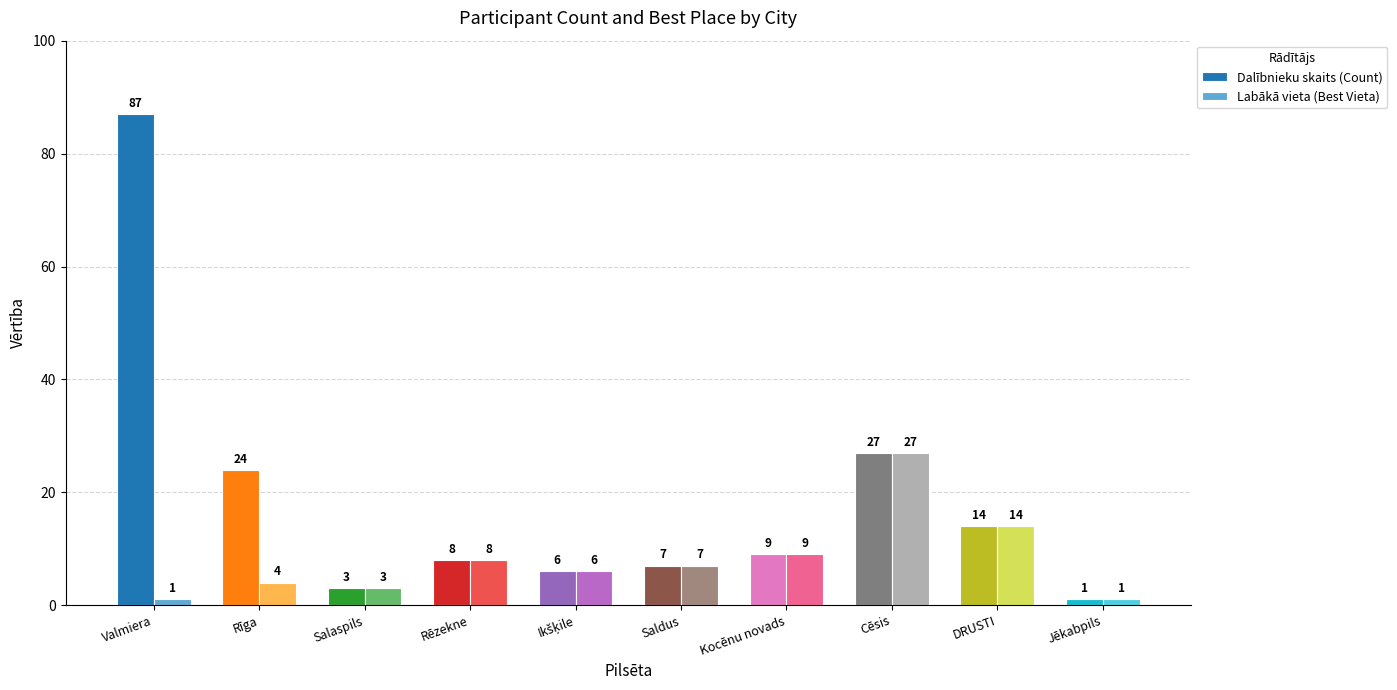

What is the total value across all series at Saldus?

14